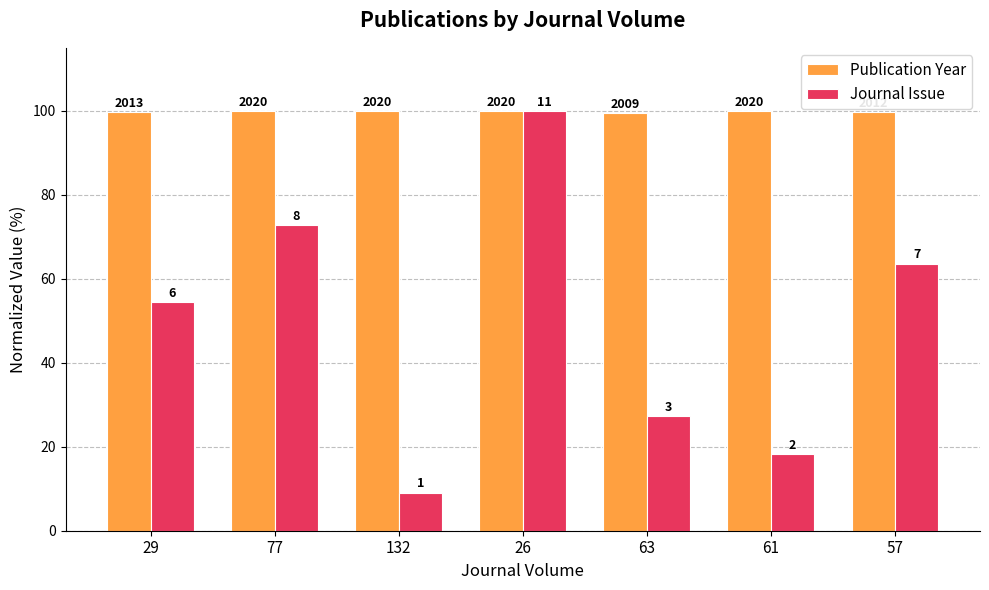

What is the value of the Journal Issue bar at the 7th from the left?

63.6